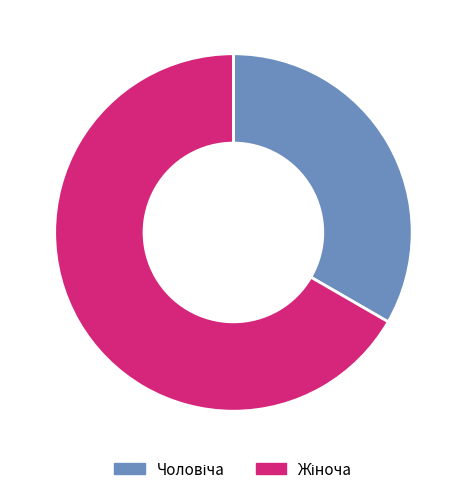

Is there a majority slice in this chart?

Yes